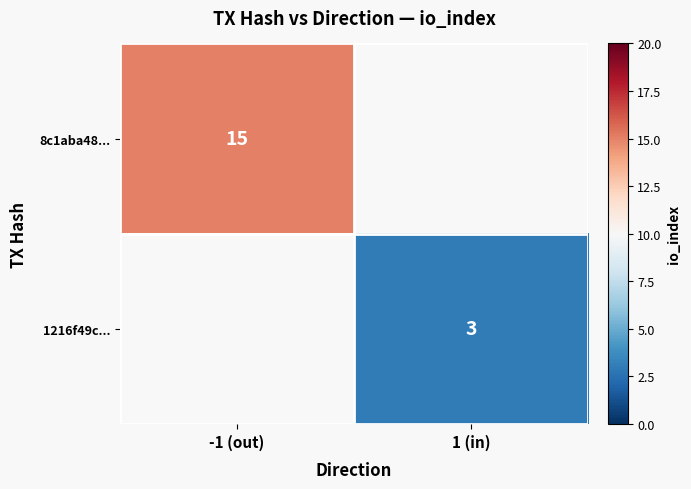

True or false: 1216f49c... has a value of 0.9 at 1 (in).

False